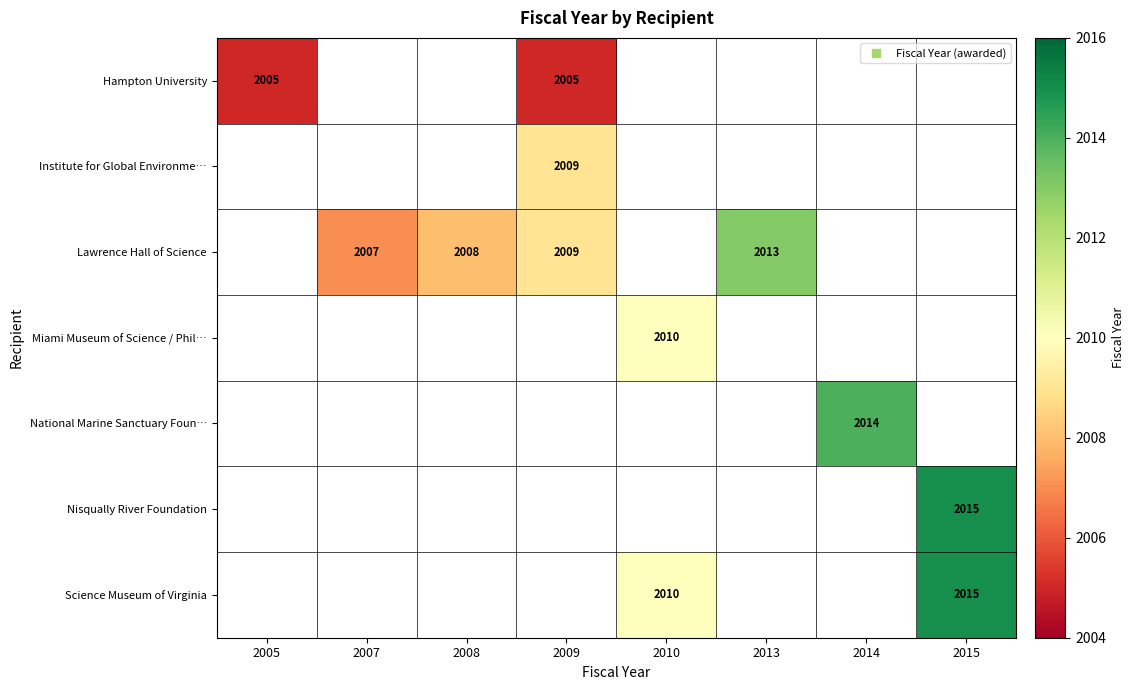

At how many categories does at least one series exceed 2014?

1